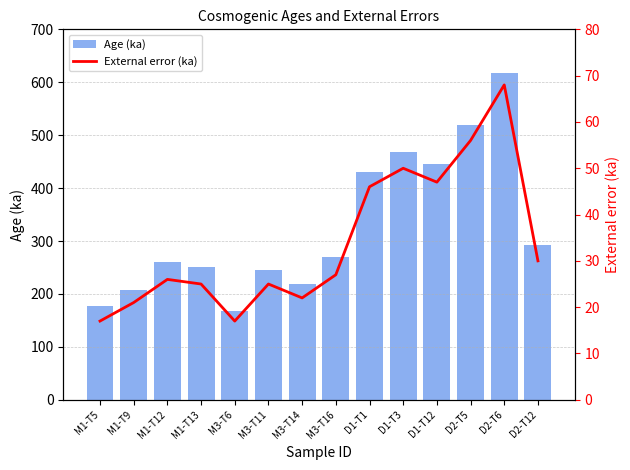

The Age (ka) series shows 352 at D2-T5. True or false?

False